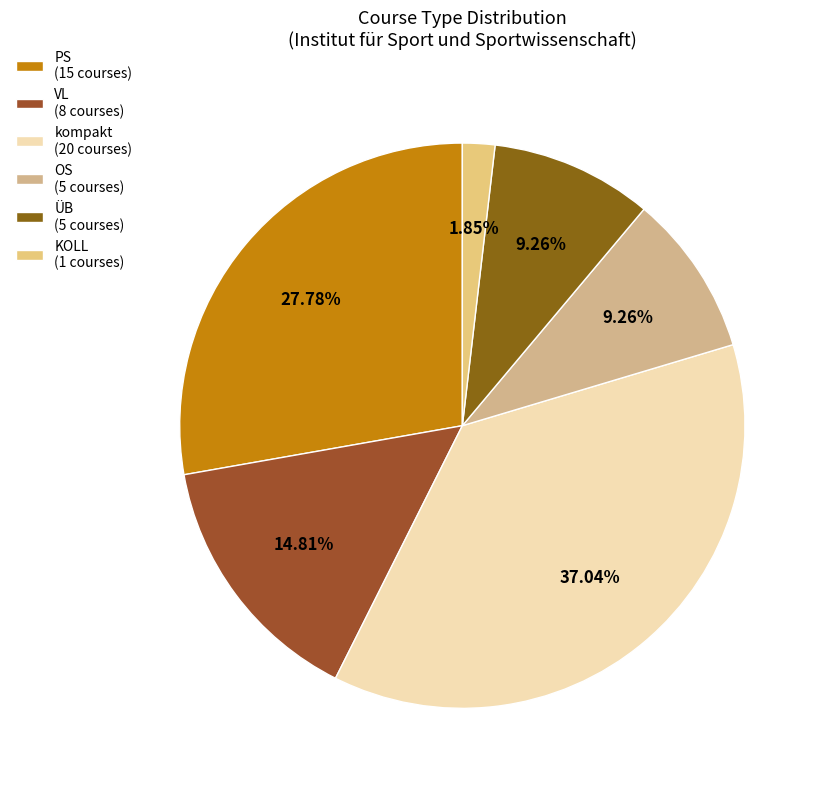

What is the change in value from kompakt to OS?

-15